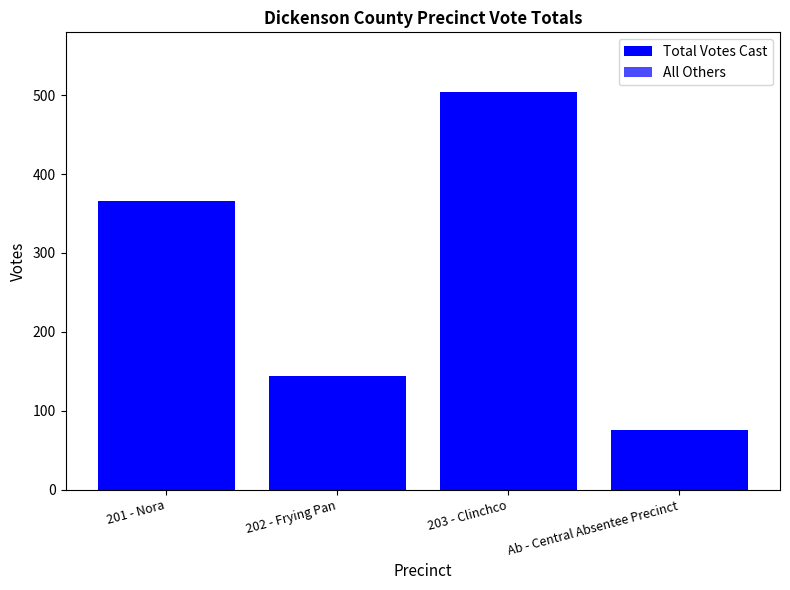

Does the chart contain any negative values?

No